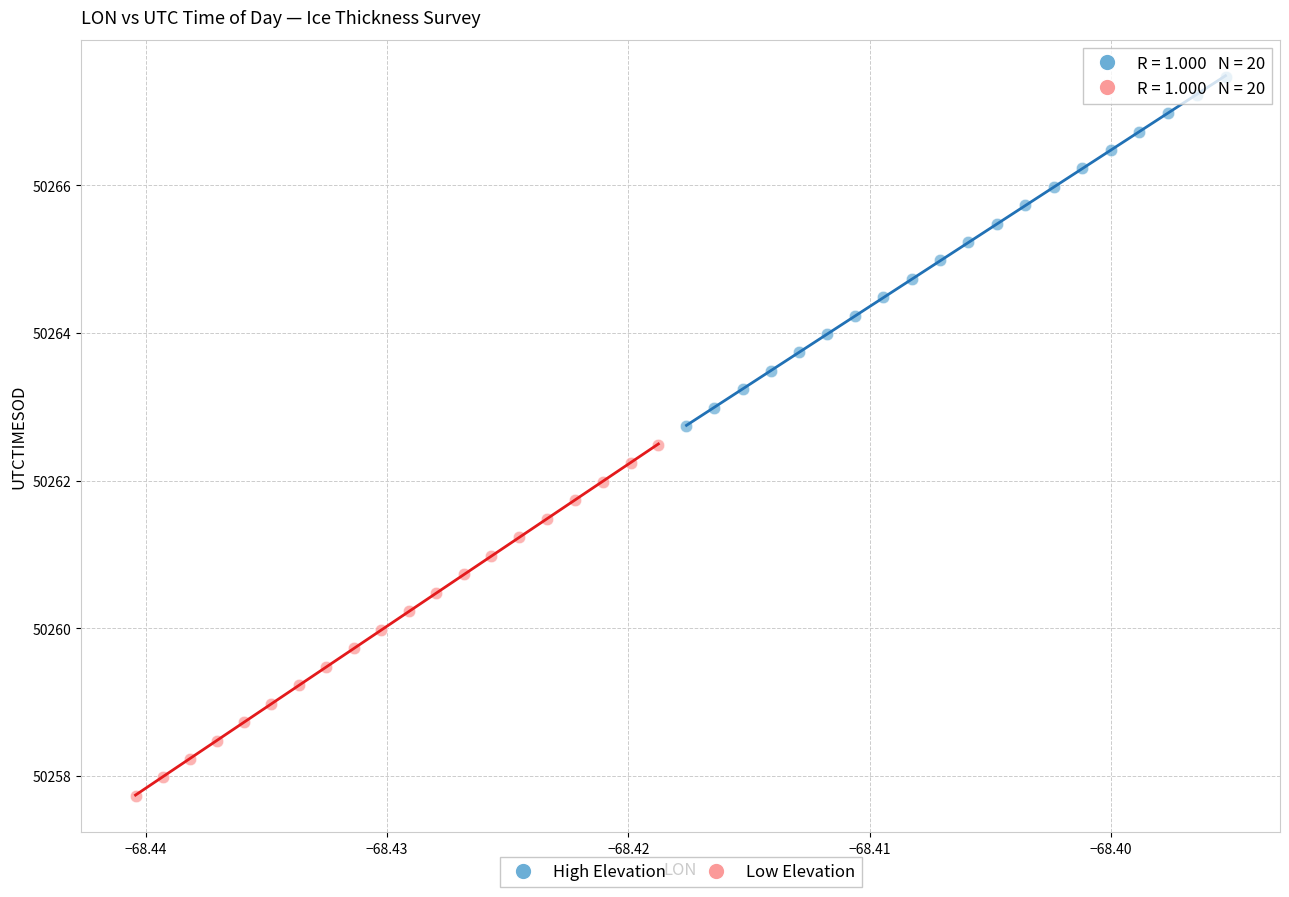

Which series has the largest Y range (max minus min)?

Low Elevation